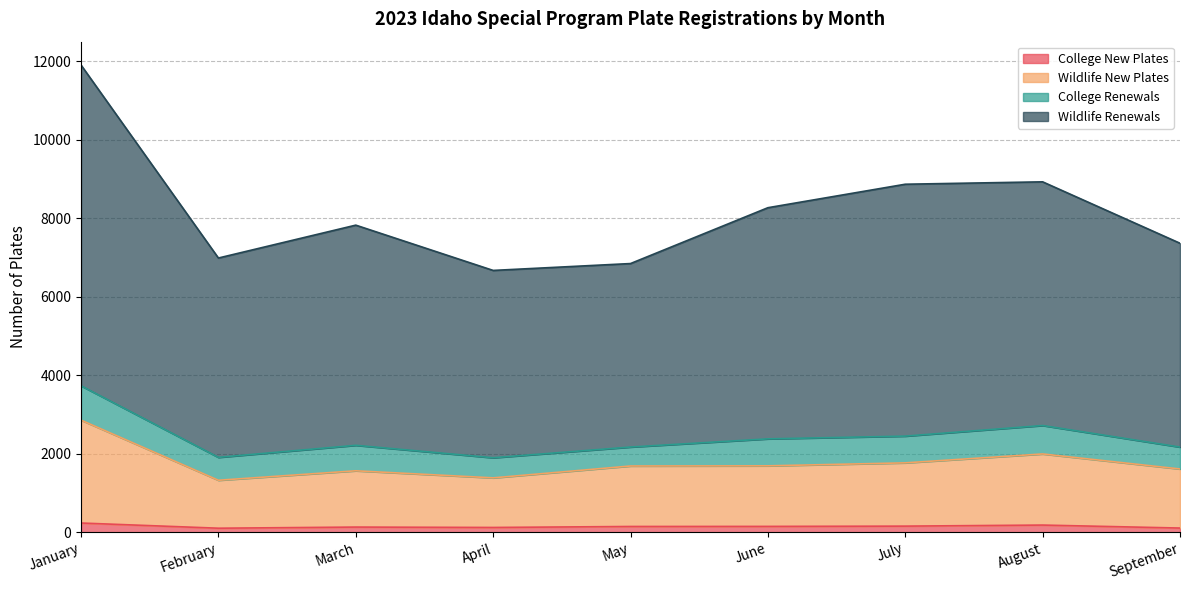

True or false: Wildlife New Plates and Wildlife Renewals cross at least once.

False